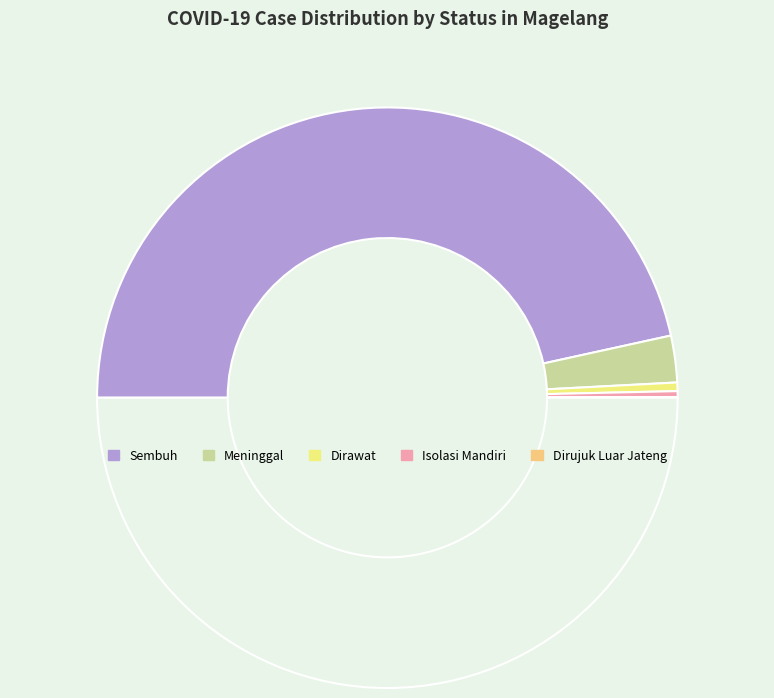

Which slice is the smallest?

Dirujuk Luar Jateng